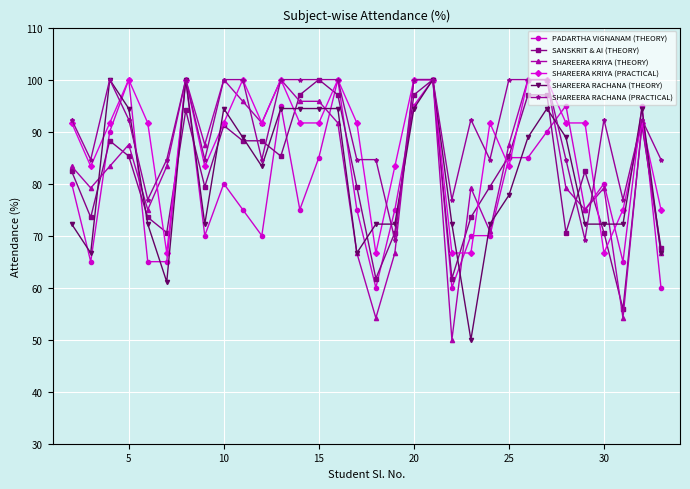

True or false: SHAREERA RACHANA (PRACTICAL) has more than 0 interior local peaks.

True